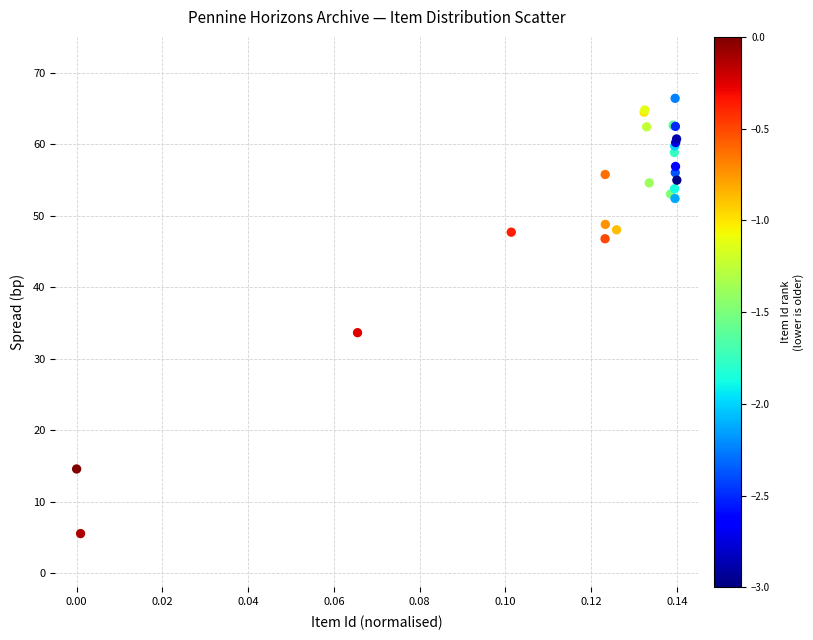

What Y value in the scatter plot is closest to 35?

33.6